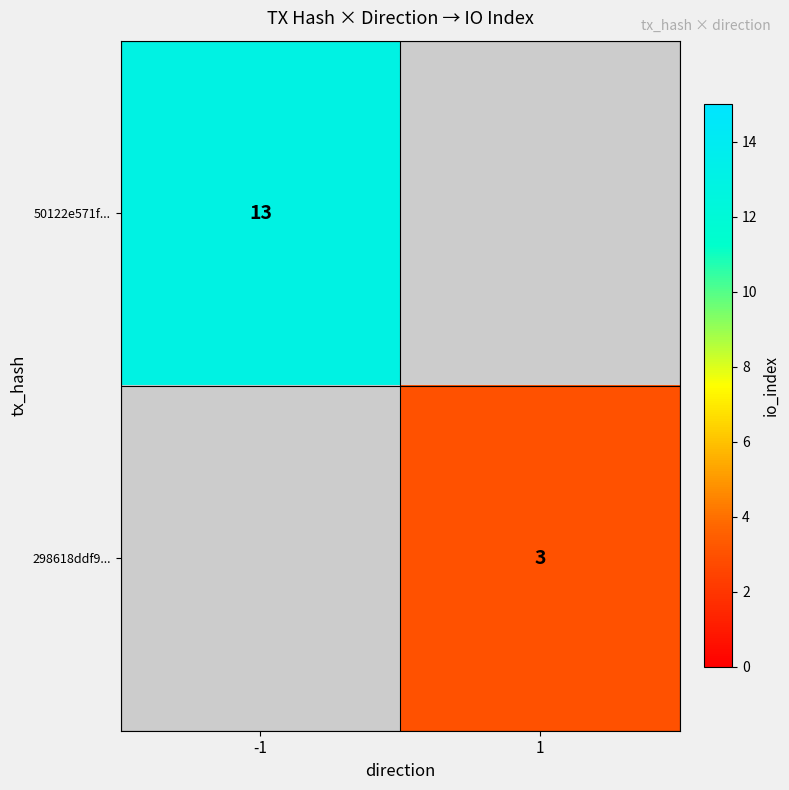

The value of 50122e571f... at -1 is 13. True or false?

True